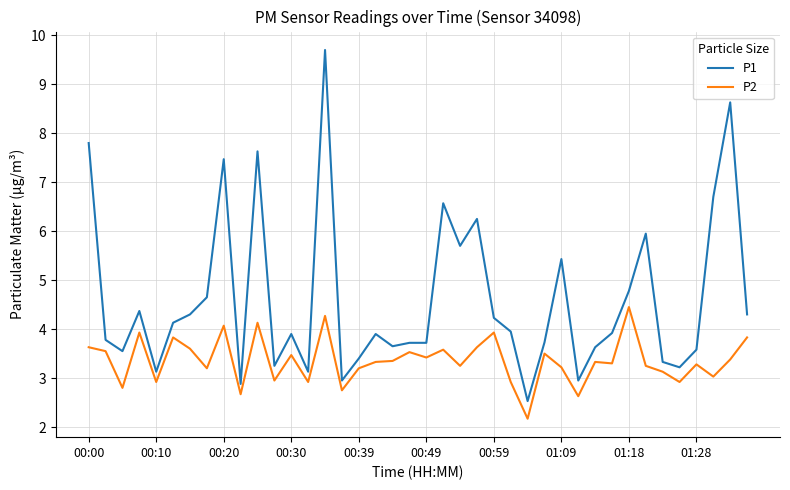

True or false: P2 has more than 2 points higher than both neighbors.

True